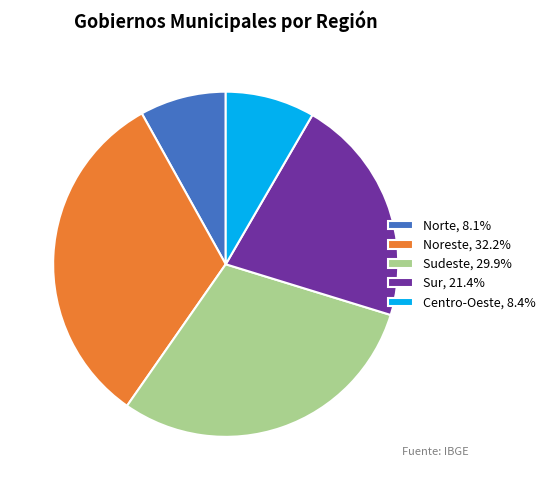

Is there any slice that represents more than half of the pie?

No